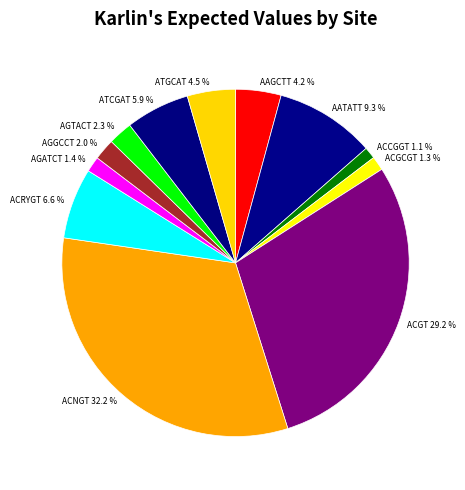

Count the number of slices in the pie.

12